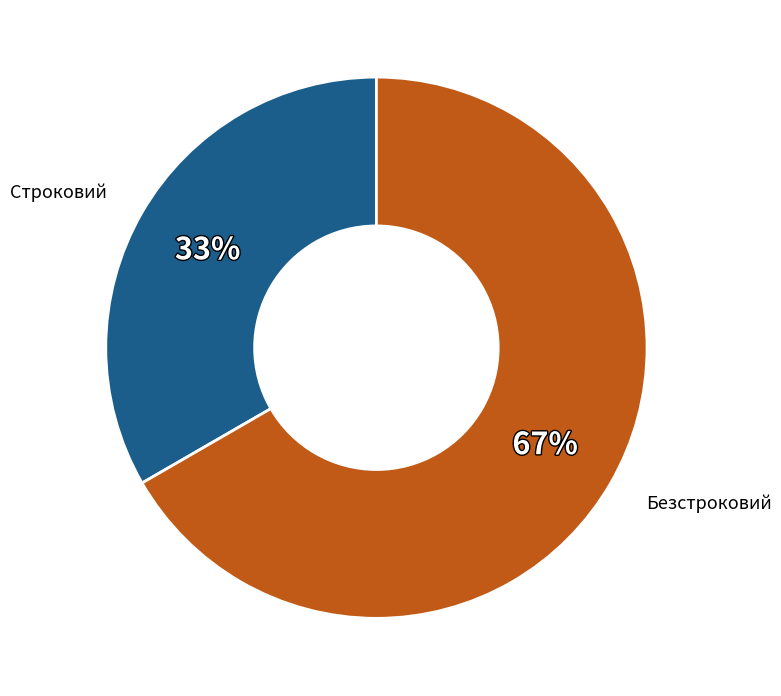

Does any single category account for the majority?

Yes